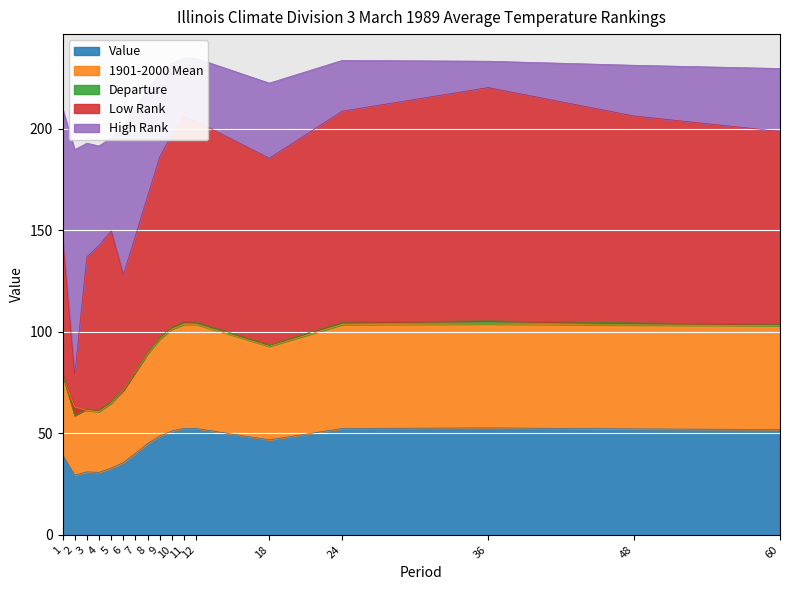

Which has a higher value, 36 or 11?

36